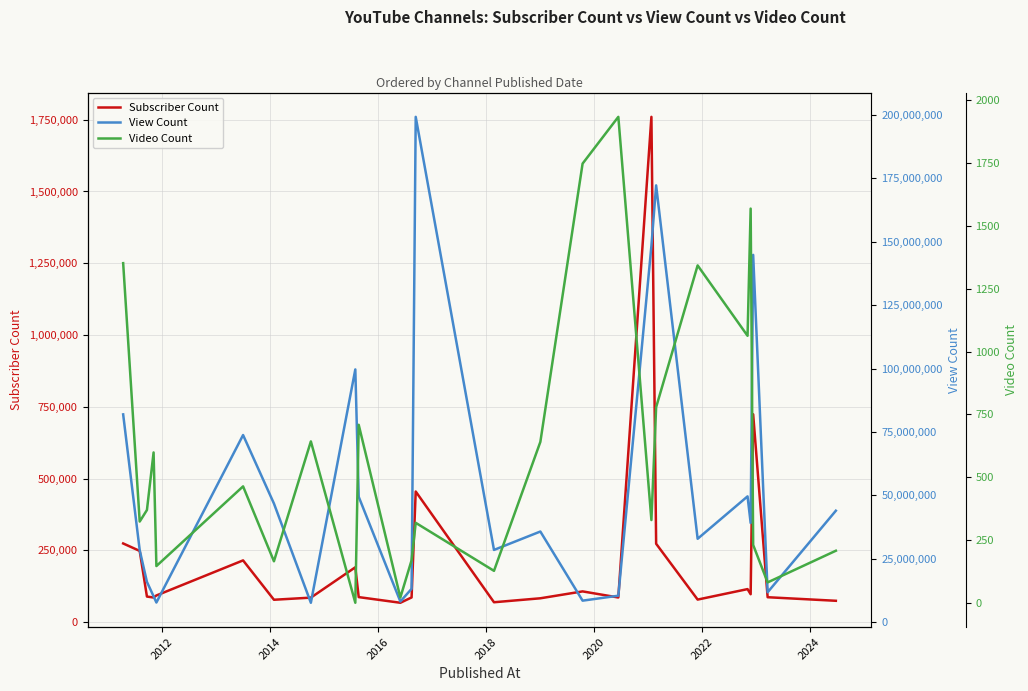

Reading left to right, extract all data points from this chart.

Subscriber Count: 274000	248000	89000	85700	92800	215000	77900	85300	191000	87100	67400	85900	455000	69200	83000	107000	85800	1760000	273000	78500	115000	97200	724000	86700	74300
View Count: 81939067	28403475	15900609	10216579	7766180	73793721	46789606	7671228	99664996	49459086	8161442	13170283	199238529	28501359	35757288	8503142	10454227	148384974	172227546	32897981	49616679	39121777	144824848	11811943	43961466
Video Count: 1352	324	370	599	147	464	166	643	1	709	22	170	319	128	641	1748	1934	330	779	1343	1063	1569	231	82	208